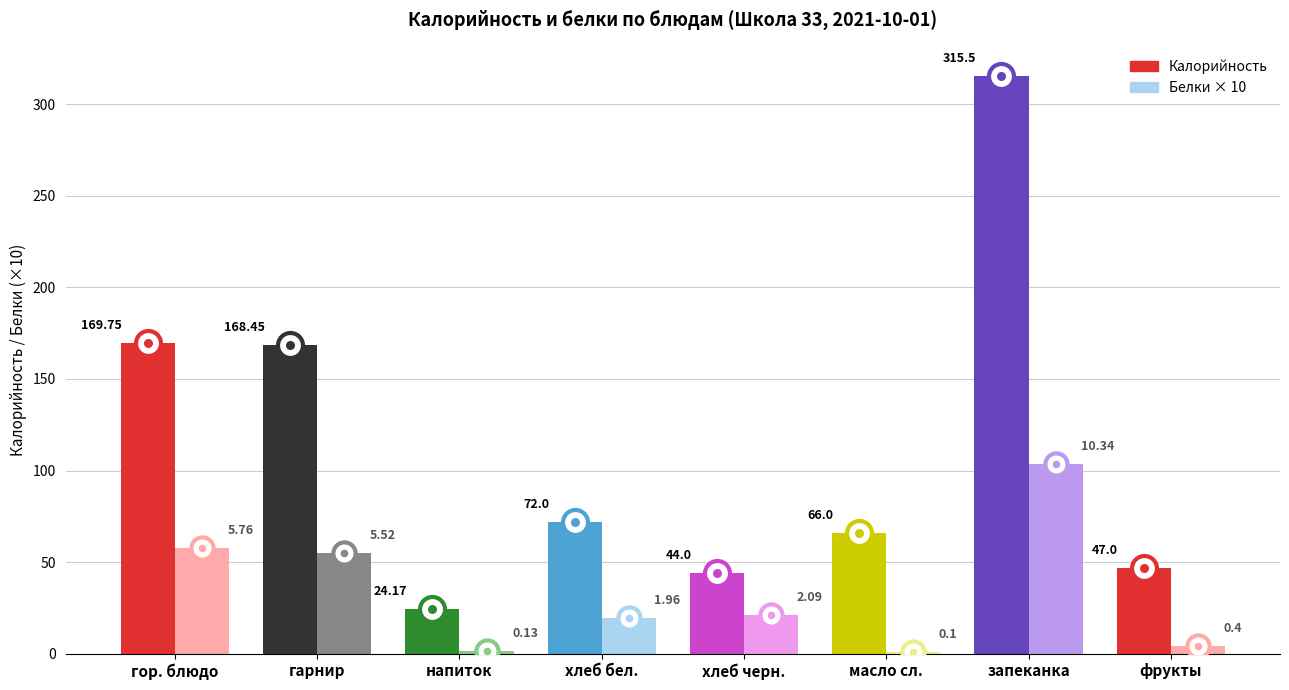

Rank the series at гор. блюдо from highest to lowest value.

Калорийность, Белки